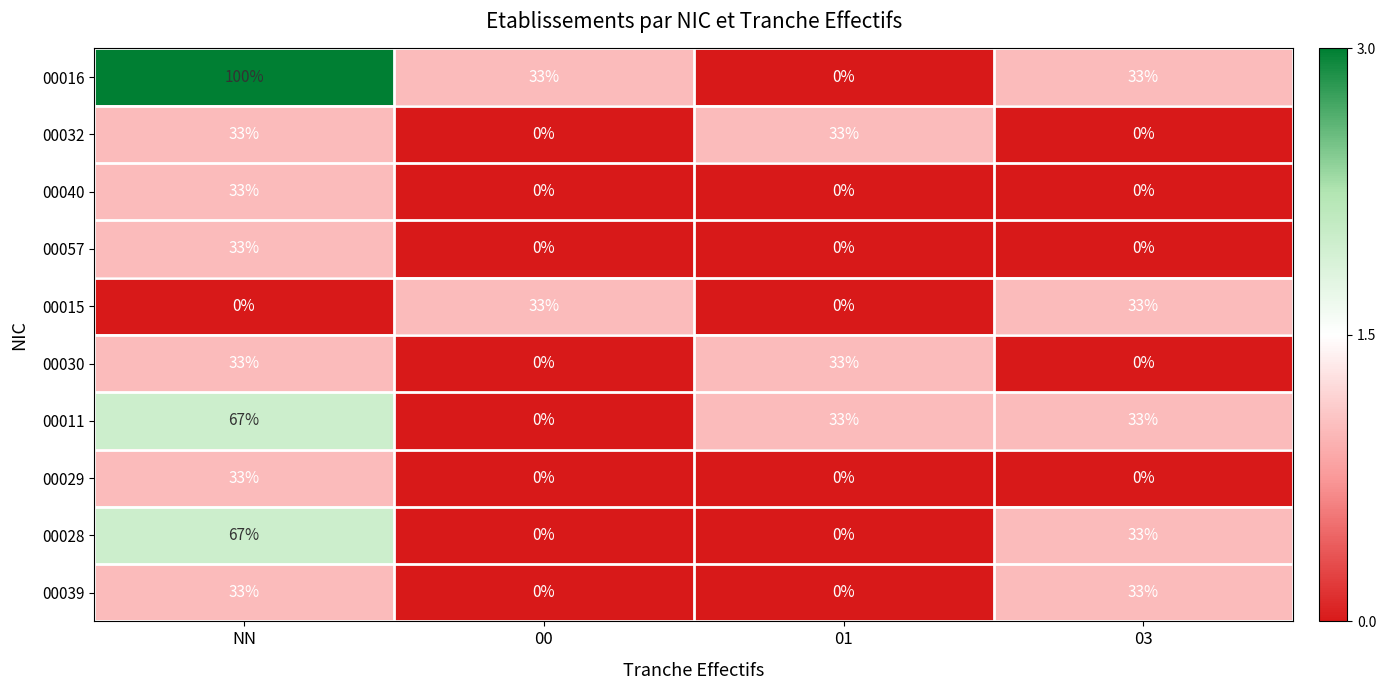

Which series changed the most between NN and 01?

00016